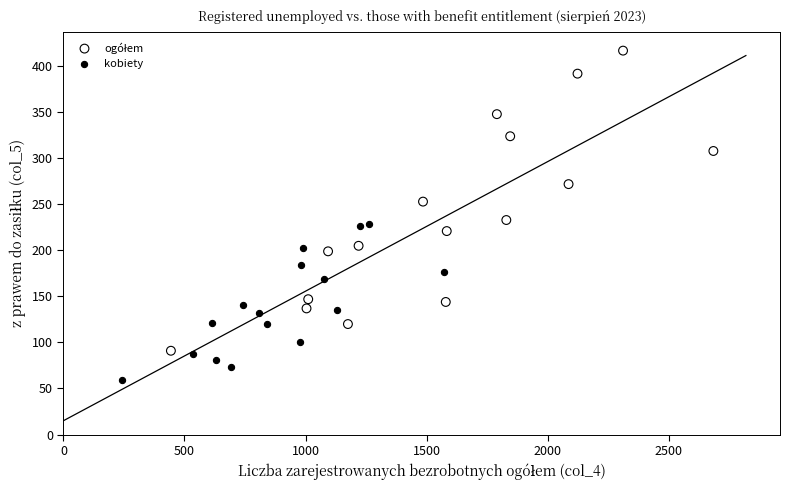

Which series reaches the minimum Y coordinate?

kobiety